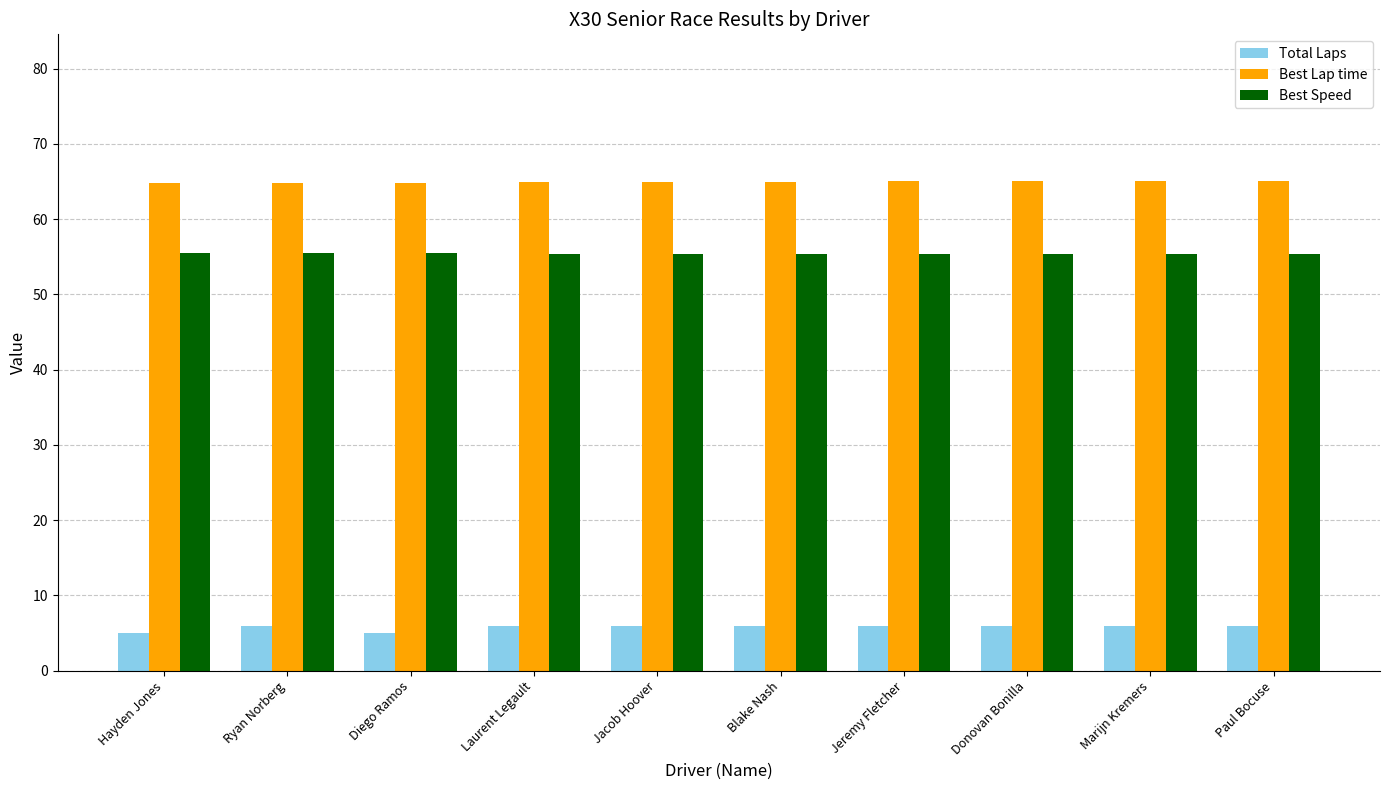

Is the value of Best Lap time at Blake Nash greater than the value of Best Speed at Paul Bocuse?

Yes